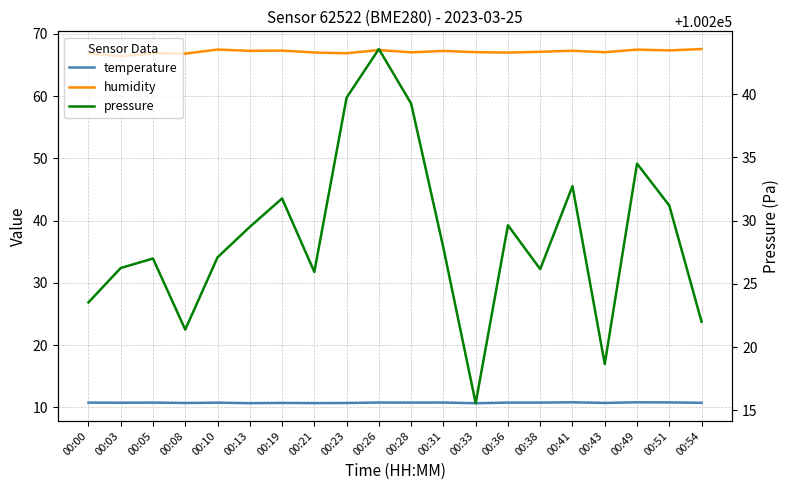

Which series has the largest total across all categories?

pressure